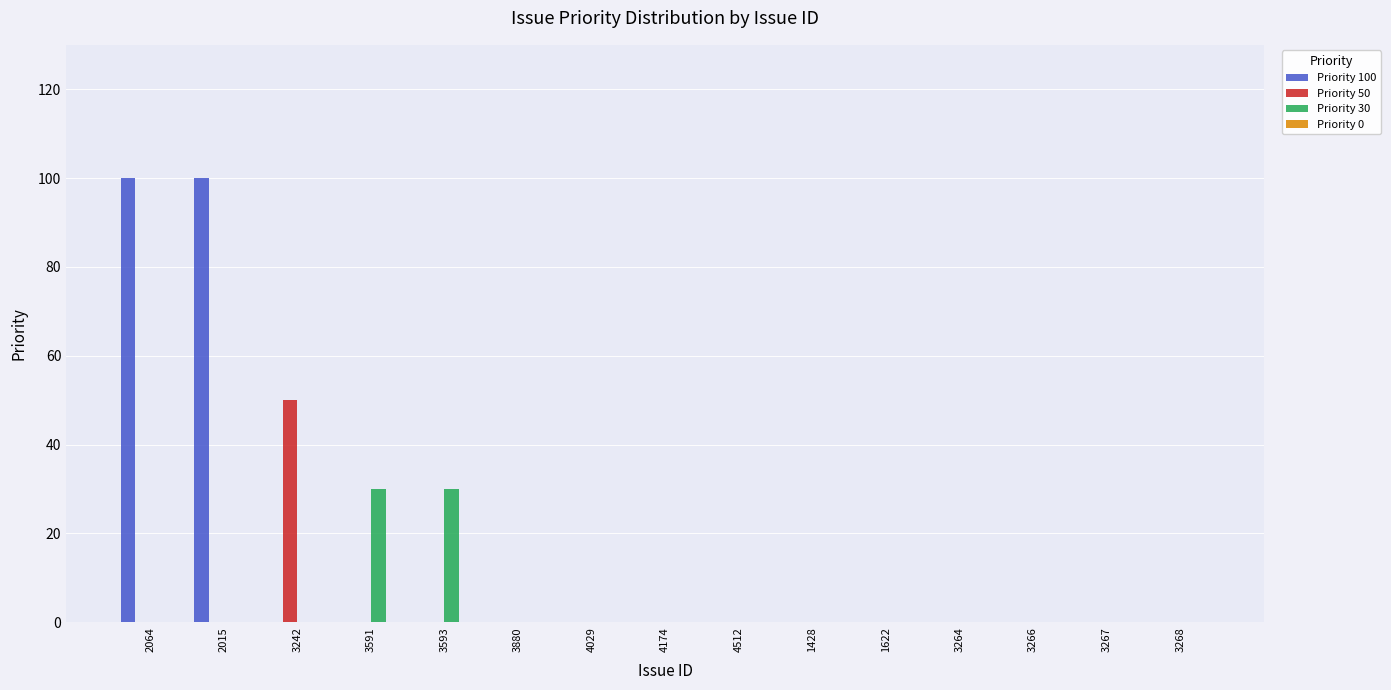

The value of Priority 30 at 1428 is 10. True or false?

False